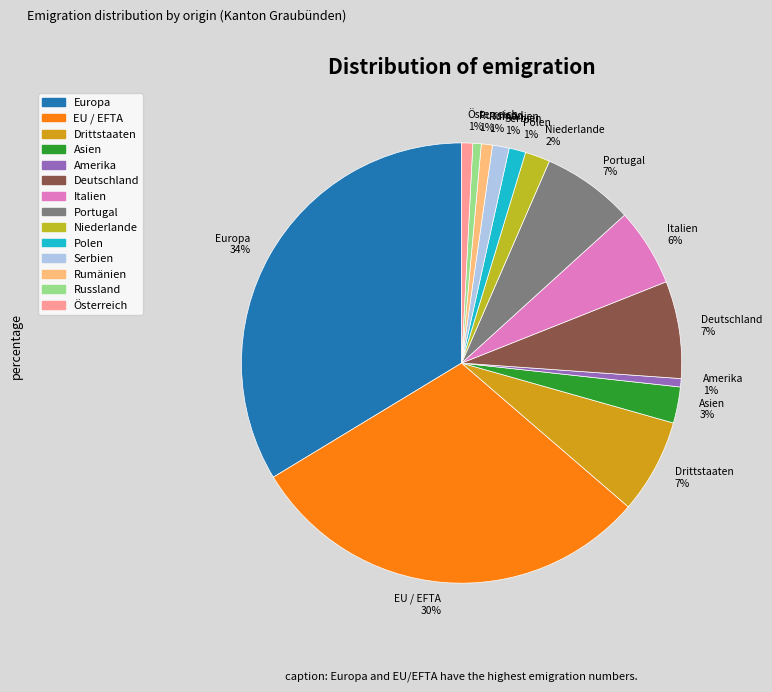

Is there a majority slice in this chart?

No